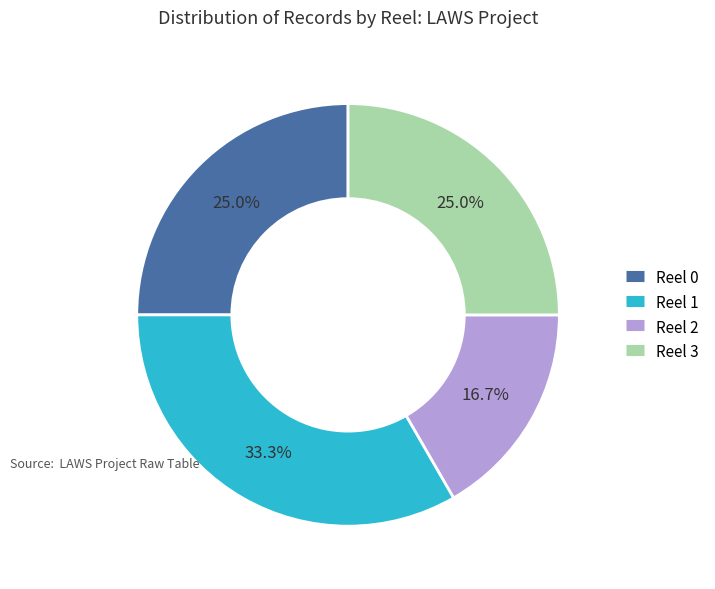

True or false: Reel 0 accounts for 20% of the total.

False